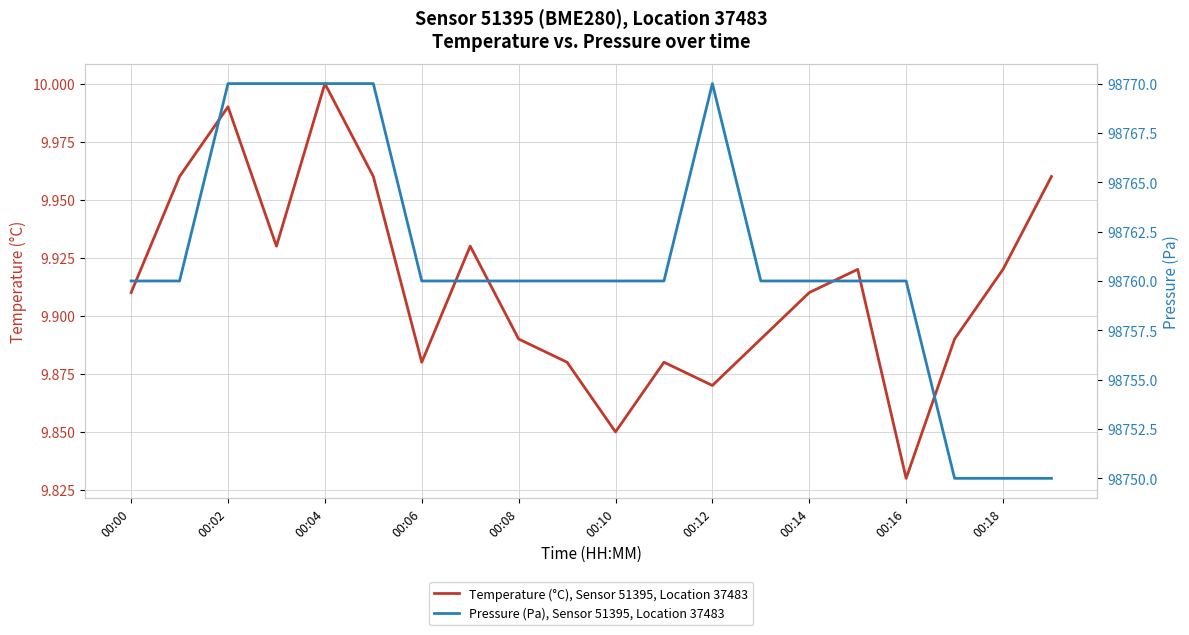

The value of Temperature (°C), Sensor 51395, Location 37483 at 00:00 is 5.0. True or false?

False